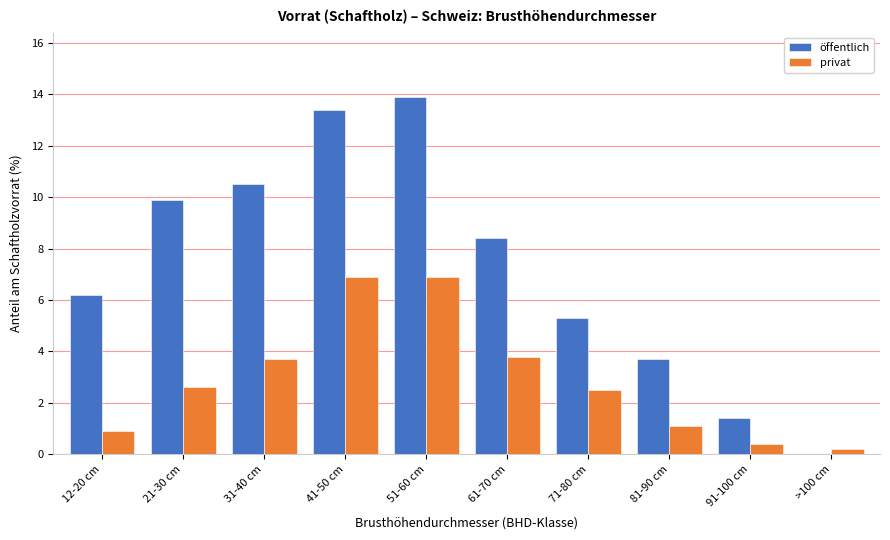

Reading right to left, transcribe all the data shown in this chart.

öffentlich: >100 cm=0.0	91-100 cm=1.4	81-90 cm=3.7	71-80 cm=5.3	61-70 cm=8.4	51-60 cm=13.9	41-50 cm=13.4	31-40 cm=10.5	21-30 cm=9.9	12-20 cm=6.2
privat: >100 cm=0.2	91-100 cm=0.4	81-90 cm=1.1	71-80 cm=2.5	61-70 cm=3.8	51-60 cm=6.9	41-50 cm=6.9	31-40 cm=3.7	21-30 cm=2.6	12-20 cm=0.9